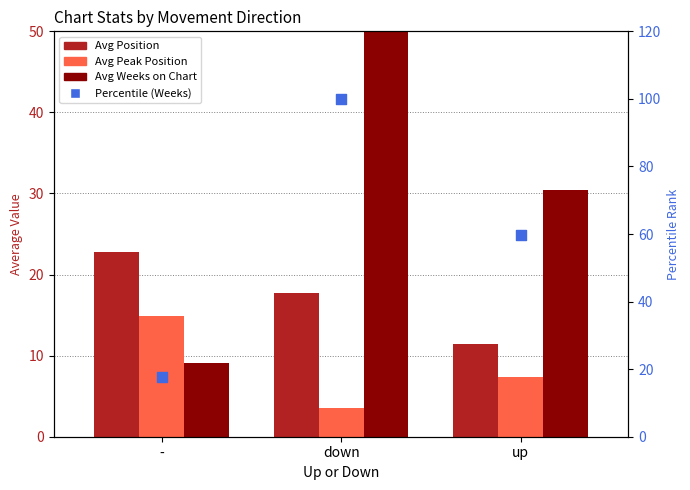

Which series contains the highest Y value?

Percentile (Weeks)